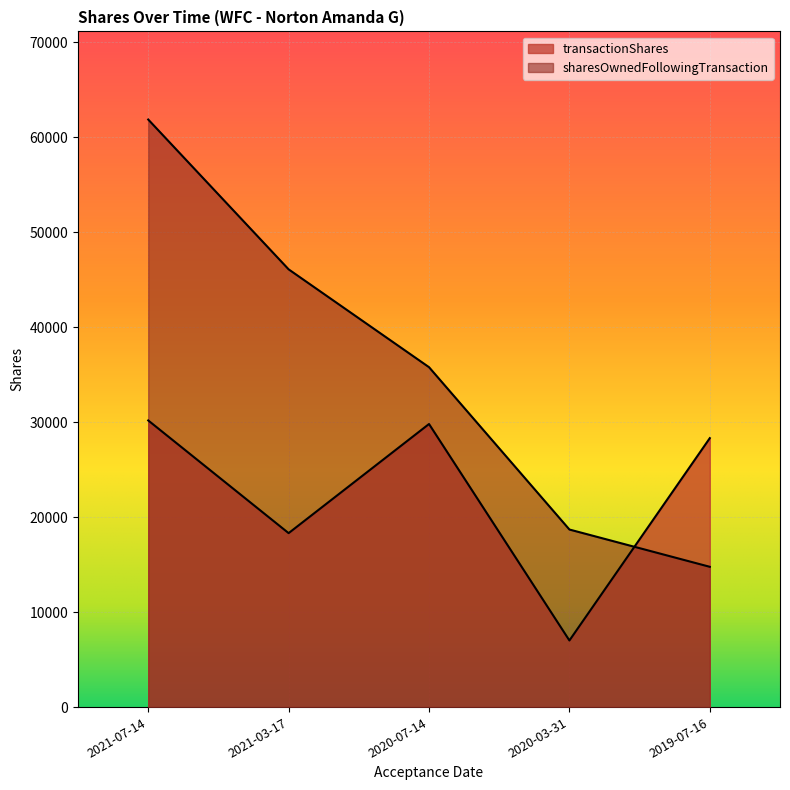

The value of transactionShares at 2021-03-17 is 4140. True or false?

False